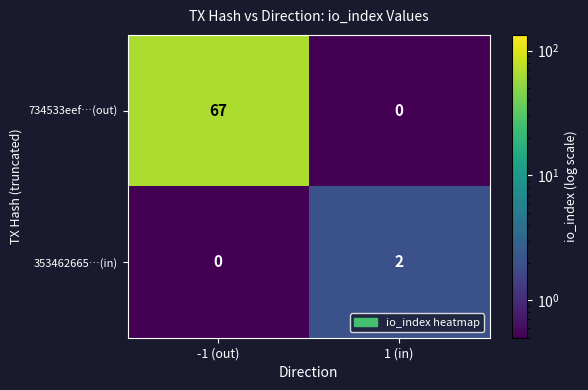

What is the total value across all series at 1 (in)?

2